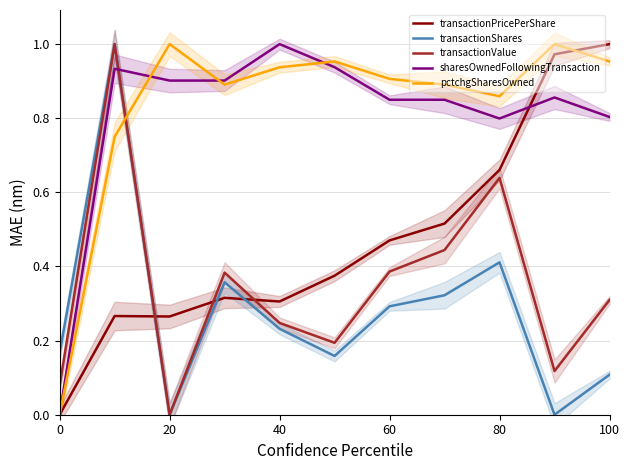

After their last crossing, which series has the higher values: transactionPricePerShare or transactionShares?

transactionPricePerShare